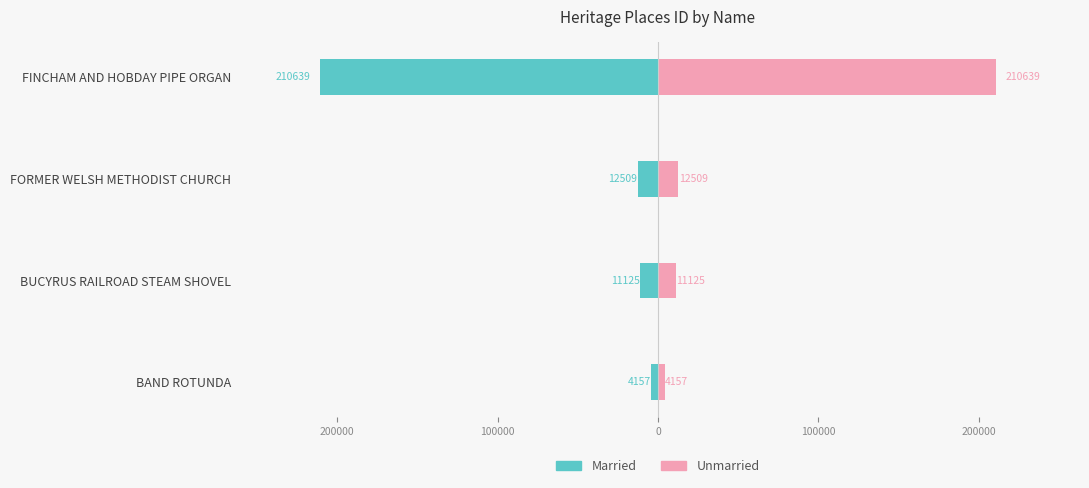

Which series has the largest range (max minus min)?

Married